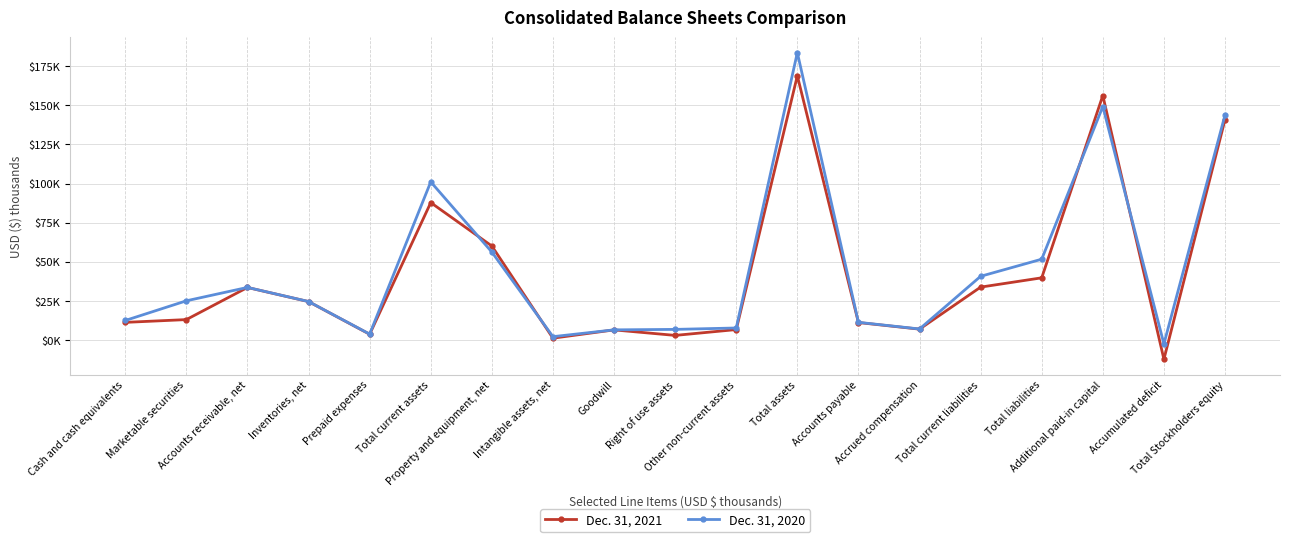

Is this an area chart (filled region under the line)?

No